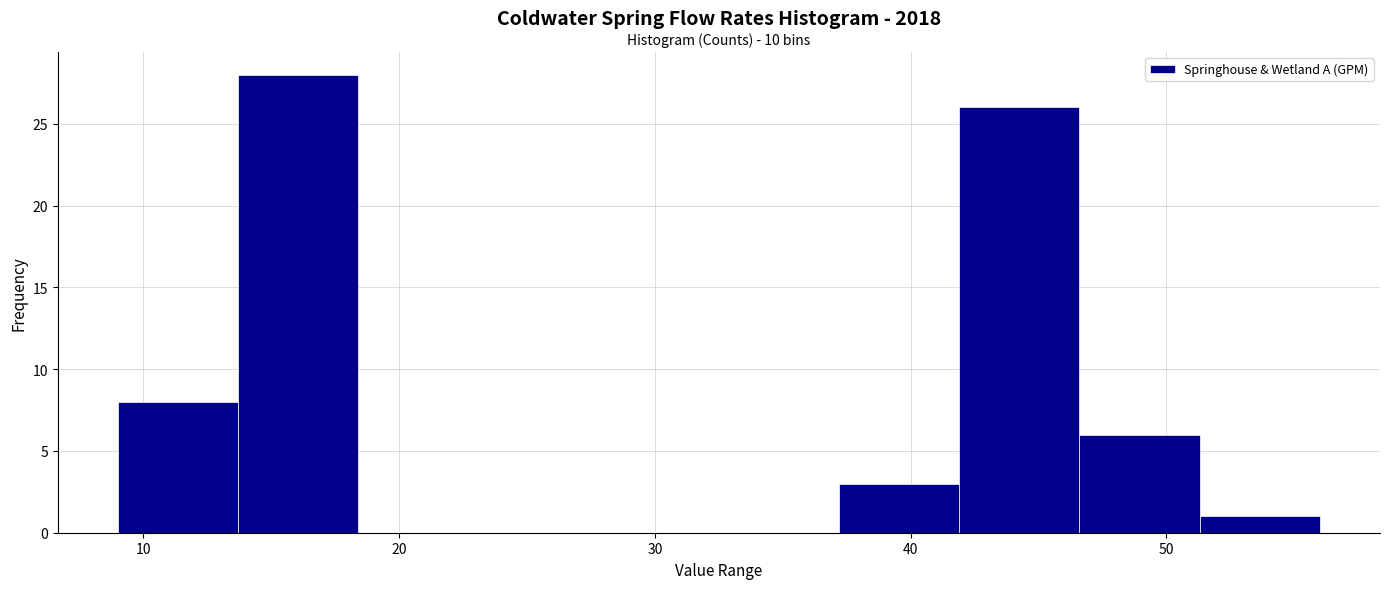

Which range on the x-axis has the tallest bar?

13.7 to 18.4